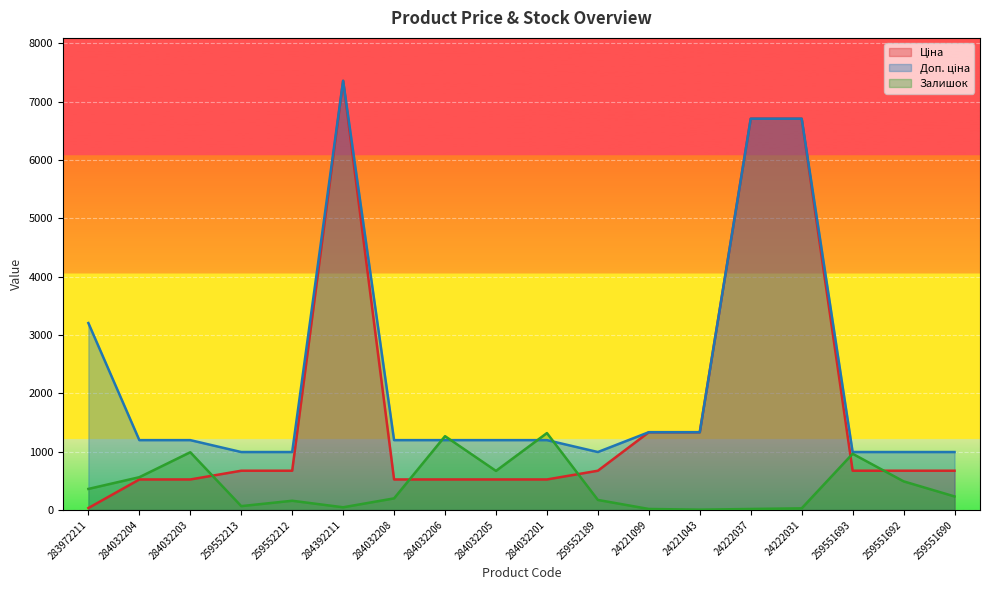

What is the sum of the Ціна values at 24222037 and 24221099?

8042.9